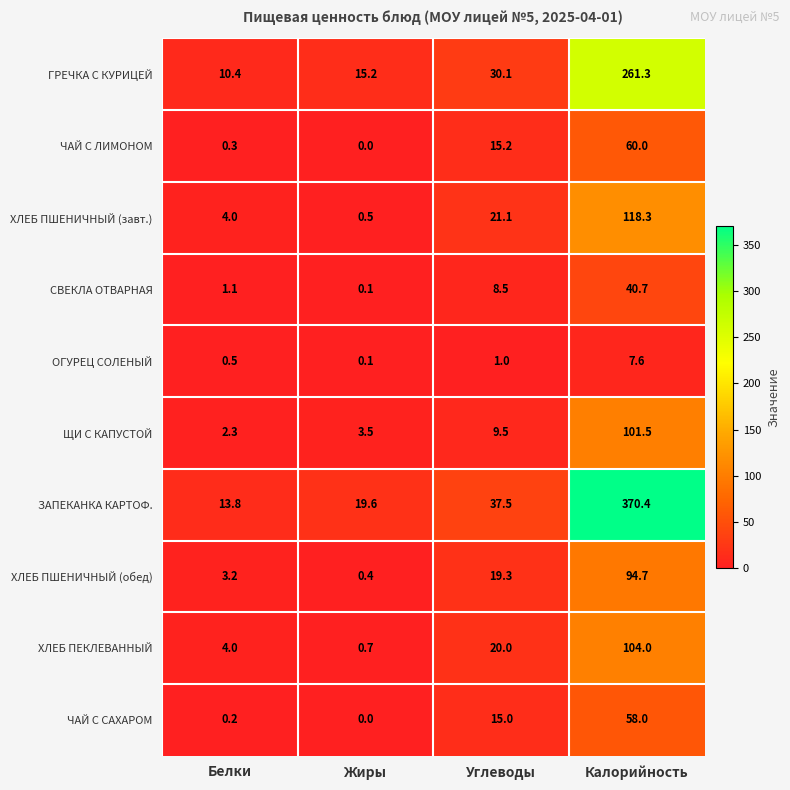

Rank the series by their maximum value, from lowest to highest.

ОГУРЕЦ СОЛЕНЫЙ, СВЕКЛА ОТВАРНАЯ, ЧАЙ С САХАРОМ, ЧАЙ С ЛИМОНОМ, ХЛЕБ ПШЕНИЧНЫЙ (обед), ЩИ С КАПУСТОЙ, ХЛЕБ ПЕКЛЕВАННЫЙ, ХЛЕБ ПШЕНИЧНЫЙ (завт.), ГРЕЧКА С КУРИЦЕЙ, ЗАПЕКАНКА КАРТОФ.